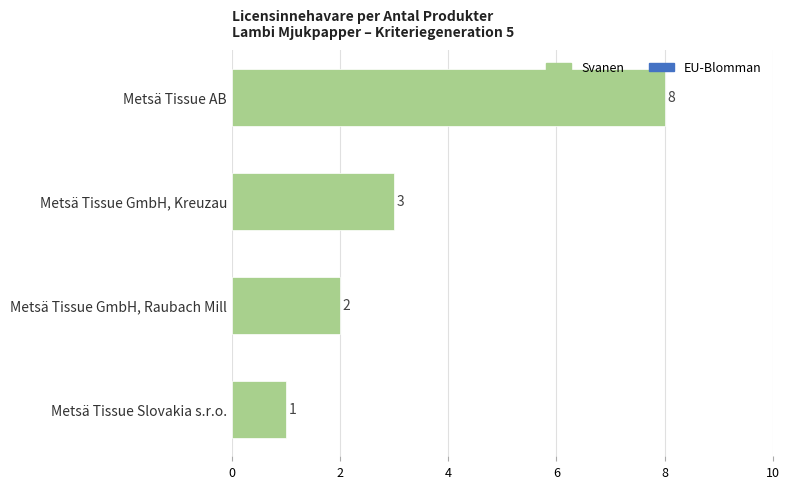

Reading bottom to top, what are all the values shown in this chart?

Metsä Tissue Slovakia s.r.o.=1	Metsä Tissue GmbH, Raubach Mill=2	Metsä Tissue GmbH, Kreuzau=3	Metsä Tissue AB=8